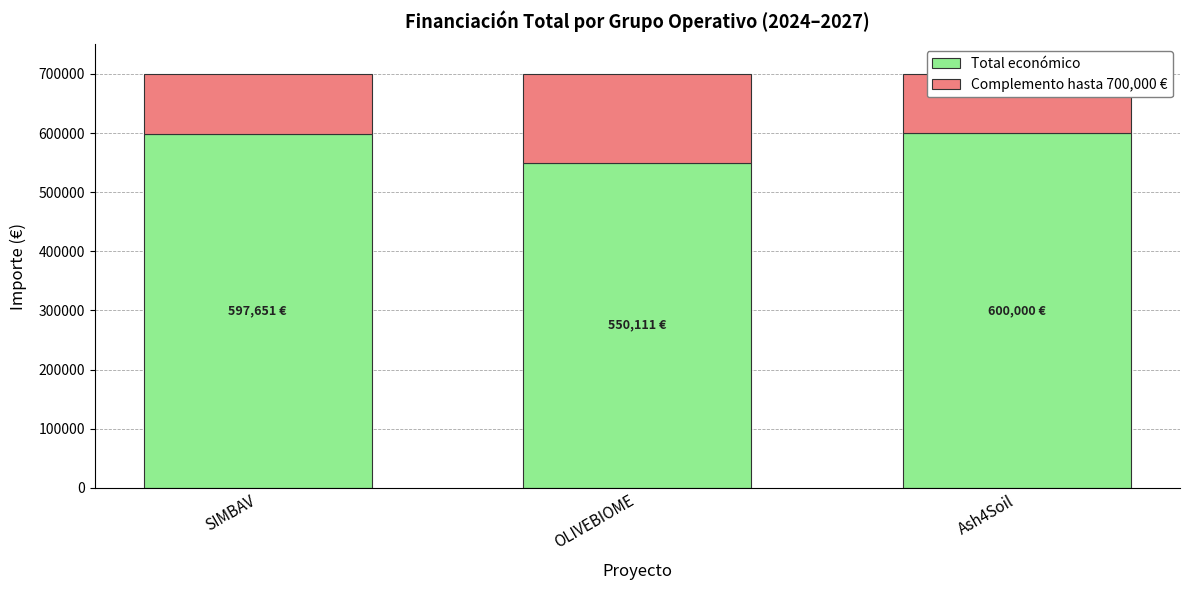

At how many categories does at least one series exceed 555044?

2